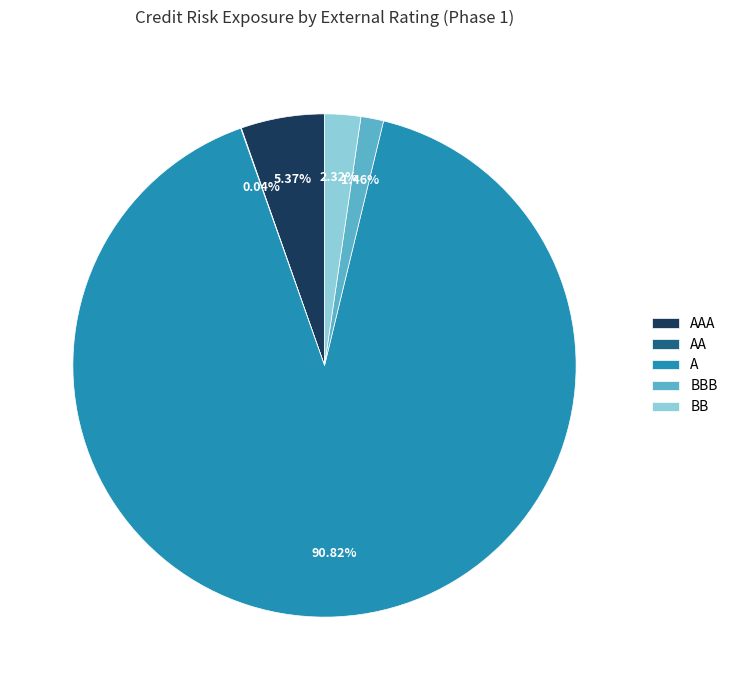

What is the largest slice in the pie chart?

A